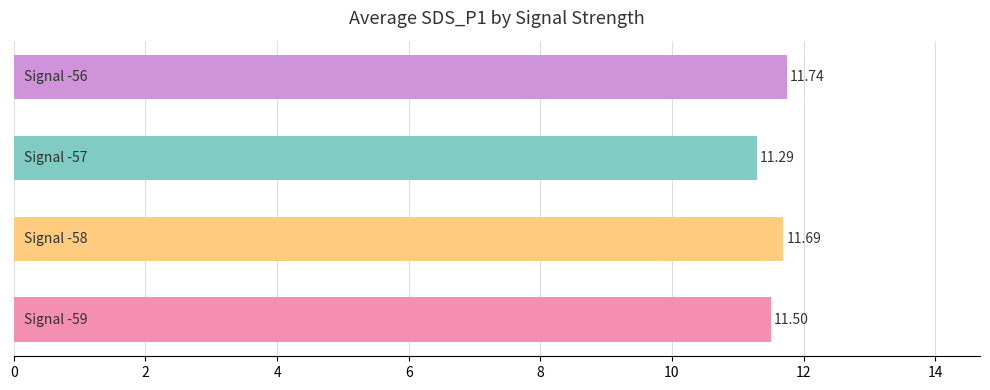

What is the average value?

11.6